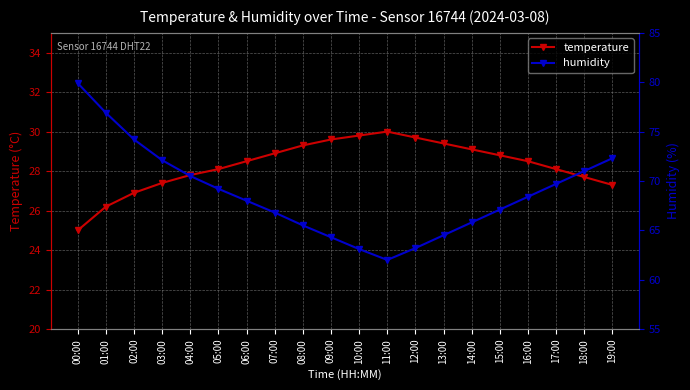

What is the difference between the humidity values at 00:00 and 02:00?

5.7